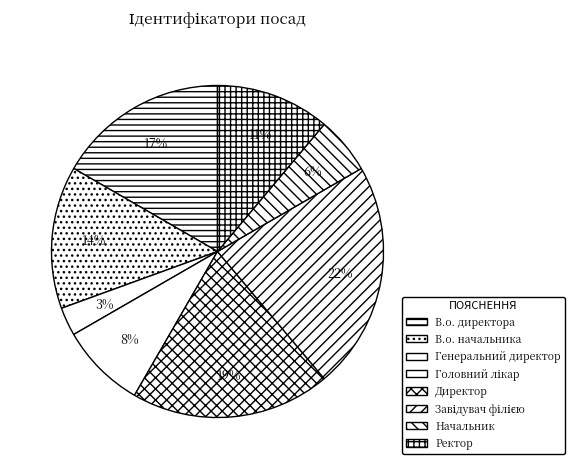

What percentage is the Директор slice, to the nearest percent?

19%